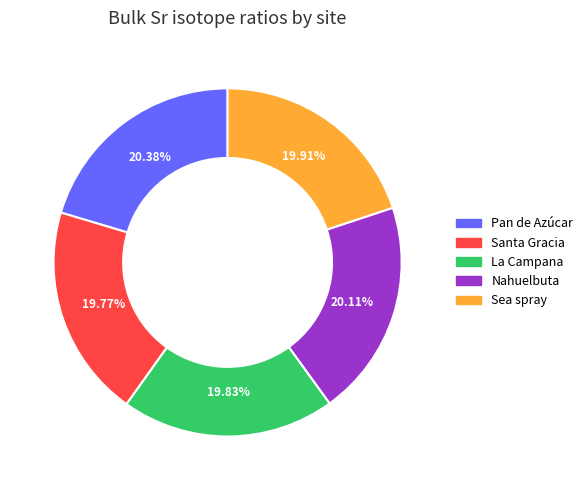

Is there a majority slice in this chart?

No